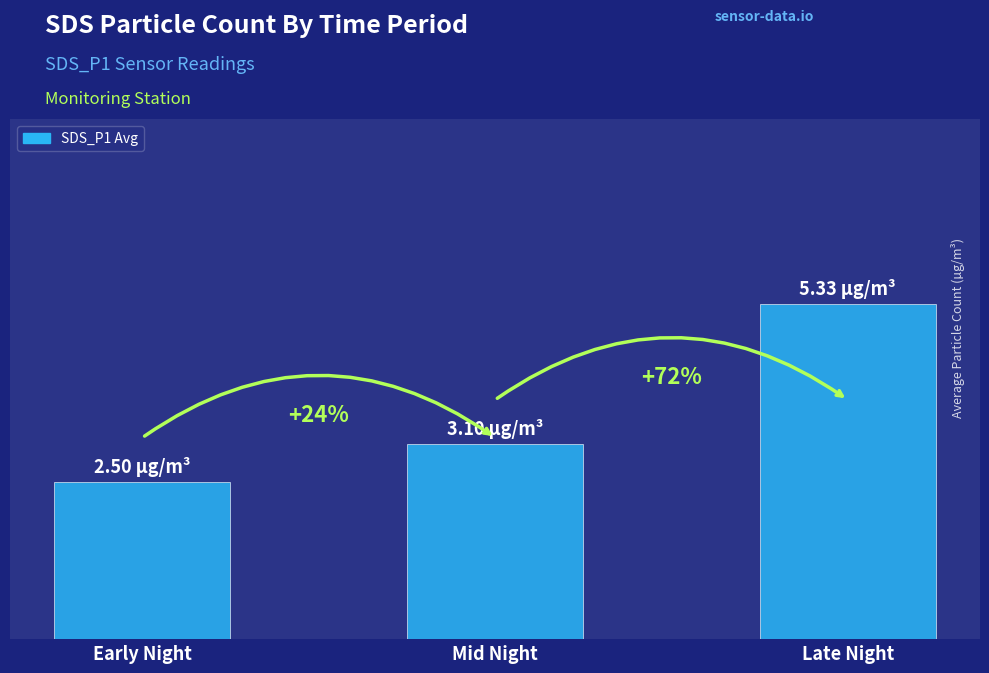

Are the bars horizontal?

No